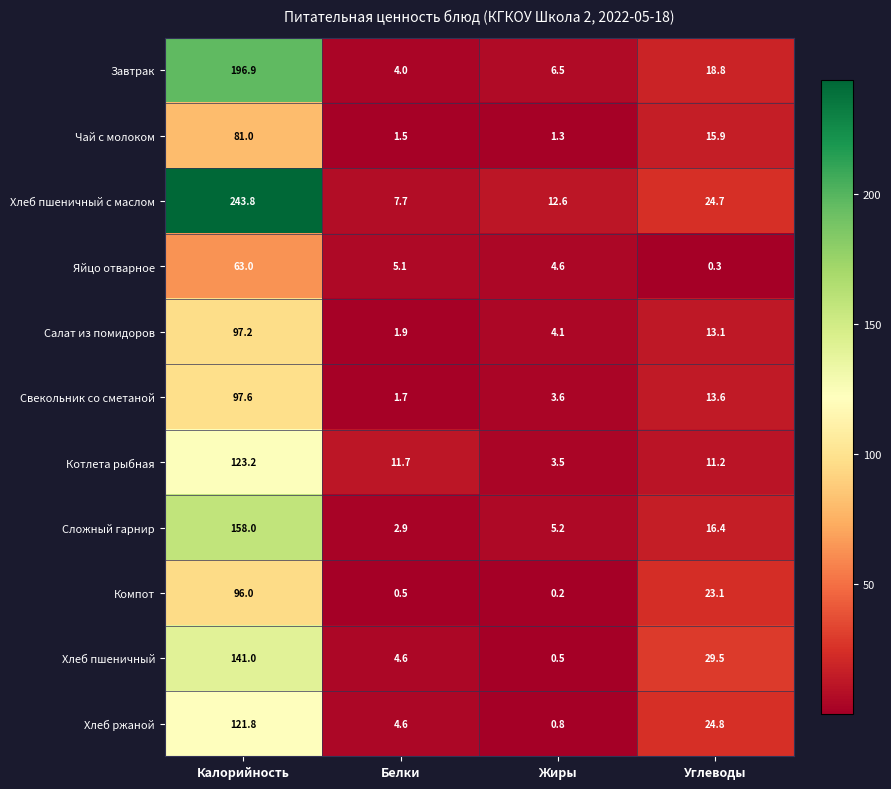

Rank the series at Углеводы from highest to lowest value.

Хлеб пшеничный, Хлеб ржаной, Хлеб пшеничный с маслом, Компот, Завтрак, Сложный гарнир, Чай с молоком, Свекольник со сметаной, Салат из помидоров, Котлета рыбная, Яйцо отварное